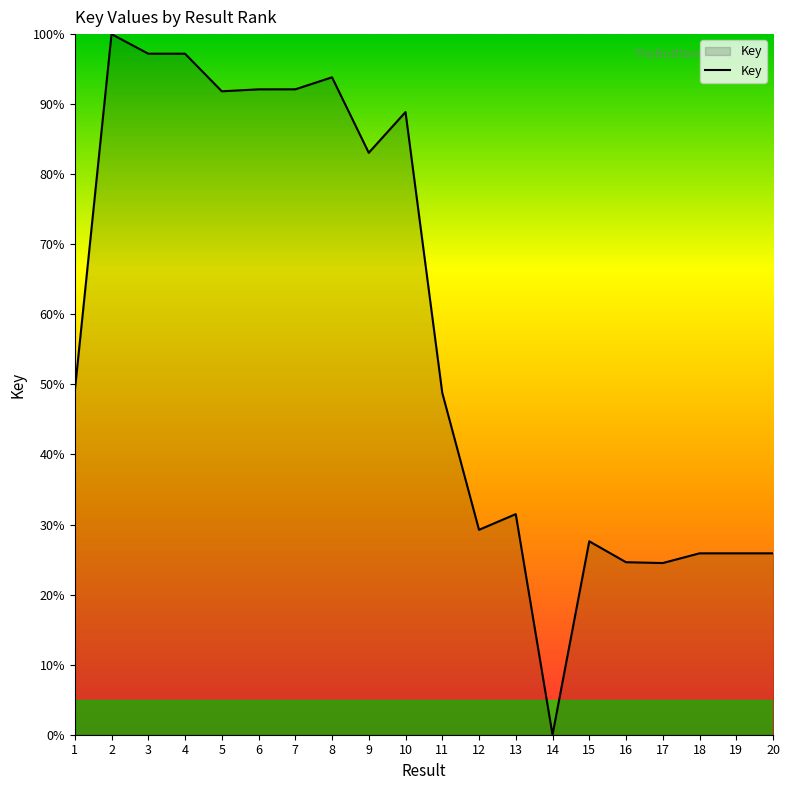

The chart shows a value of 130.0 at 9. True or false?

False